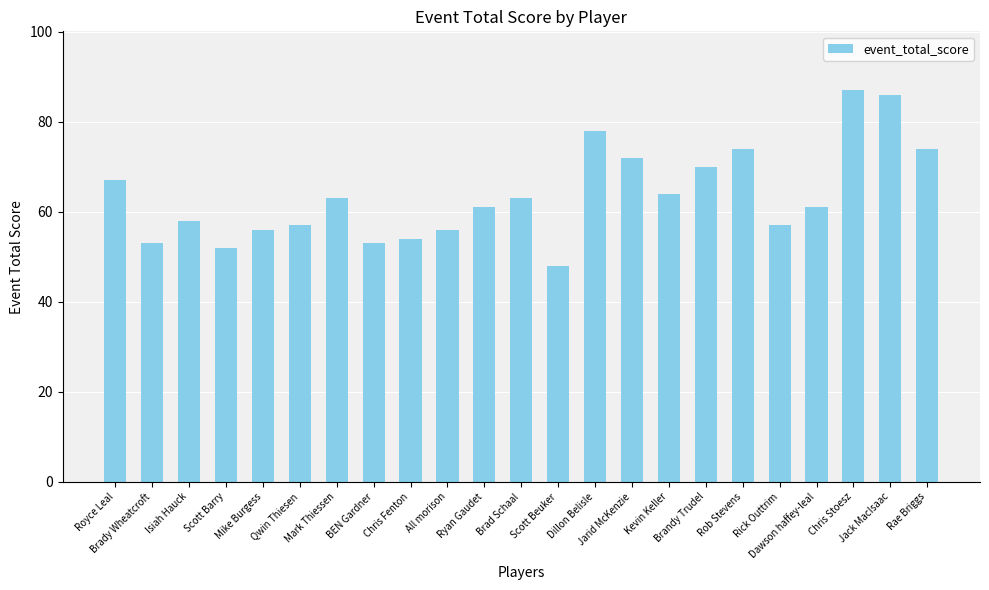

True or false: the data shows 57 at Qwin Thiesen.

True